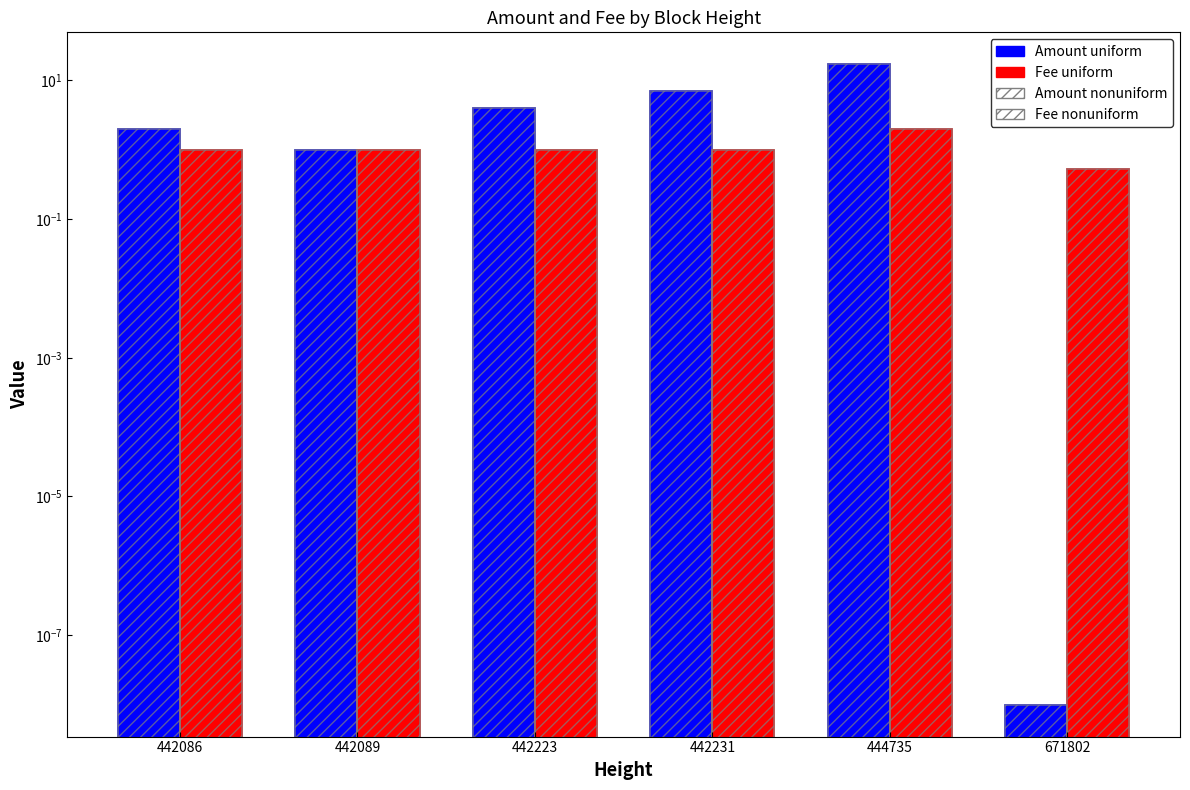

At which category is the sum across all series the highest?

444735